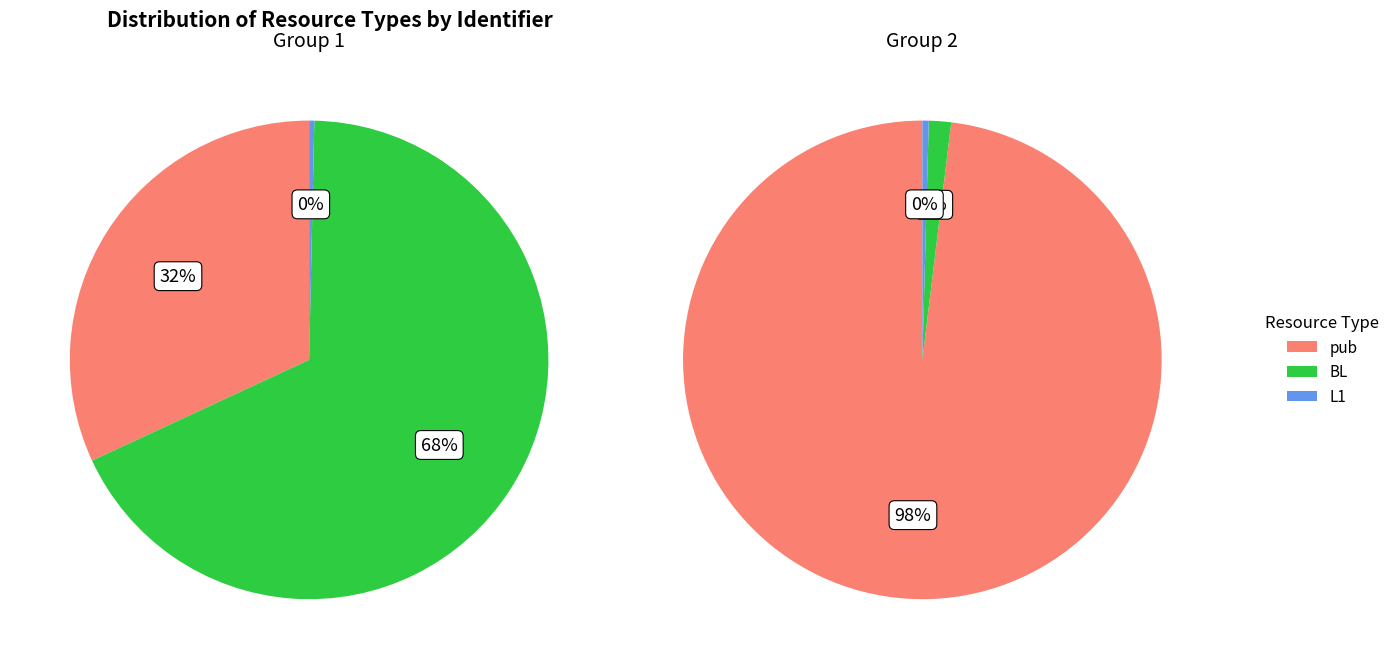

To the nearest percent, what percentage of the pie is pub?

33%